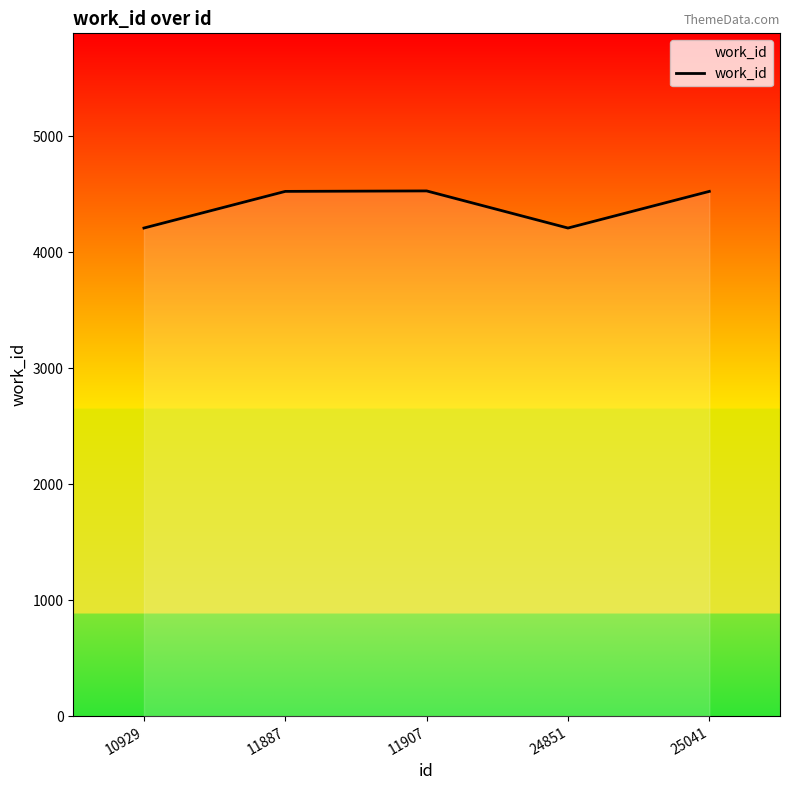

How many series are shown in this chart?

1